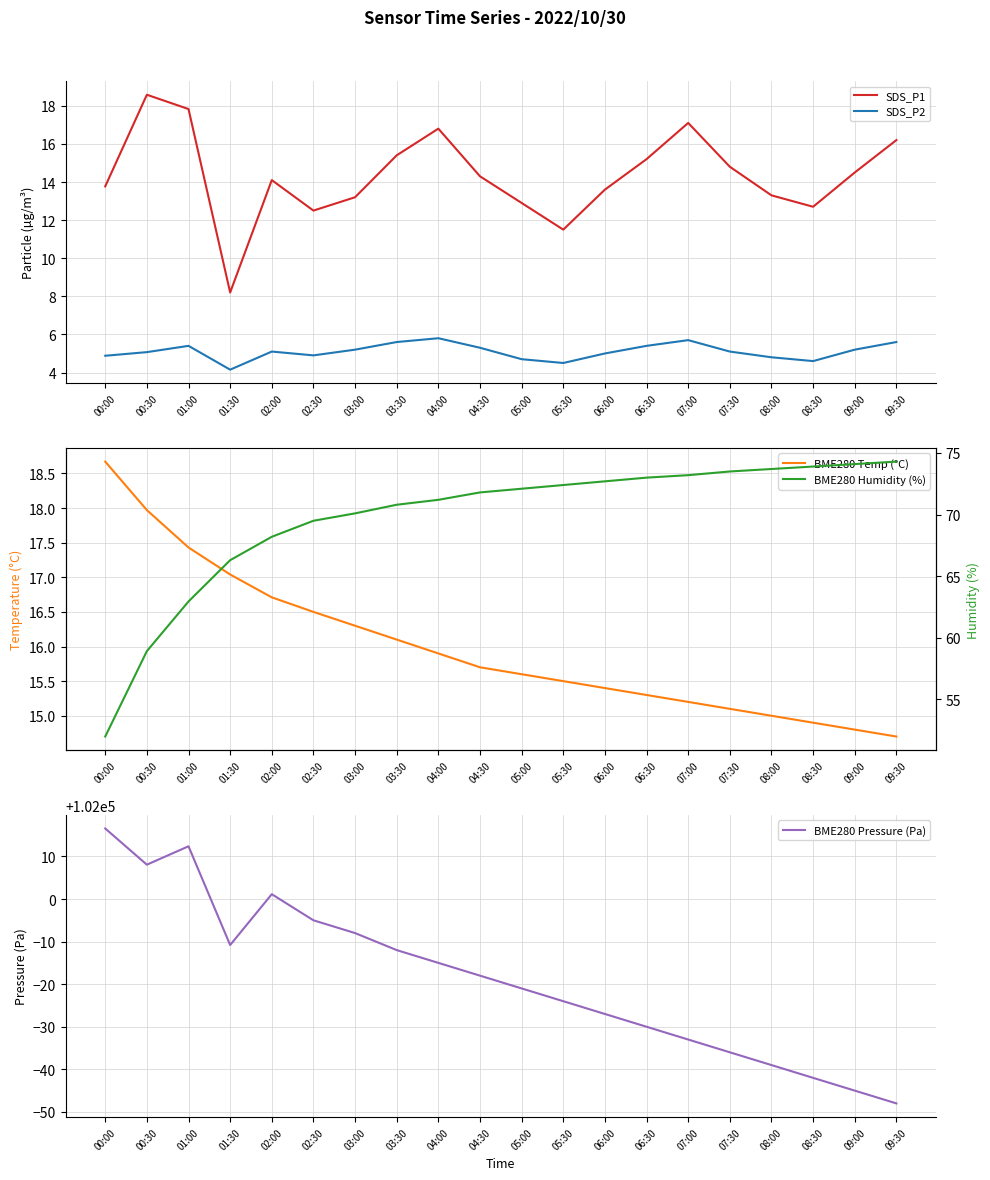

Is this an area chart (filled region under the line)?

No